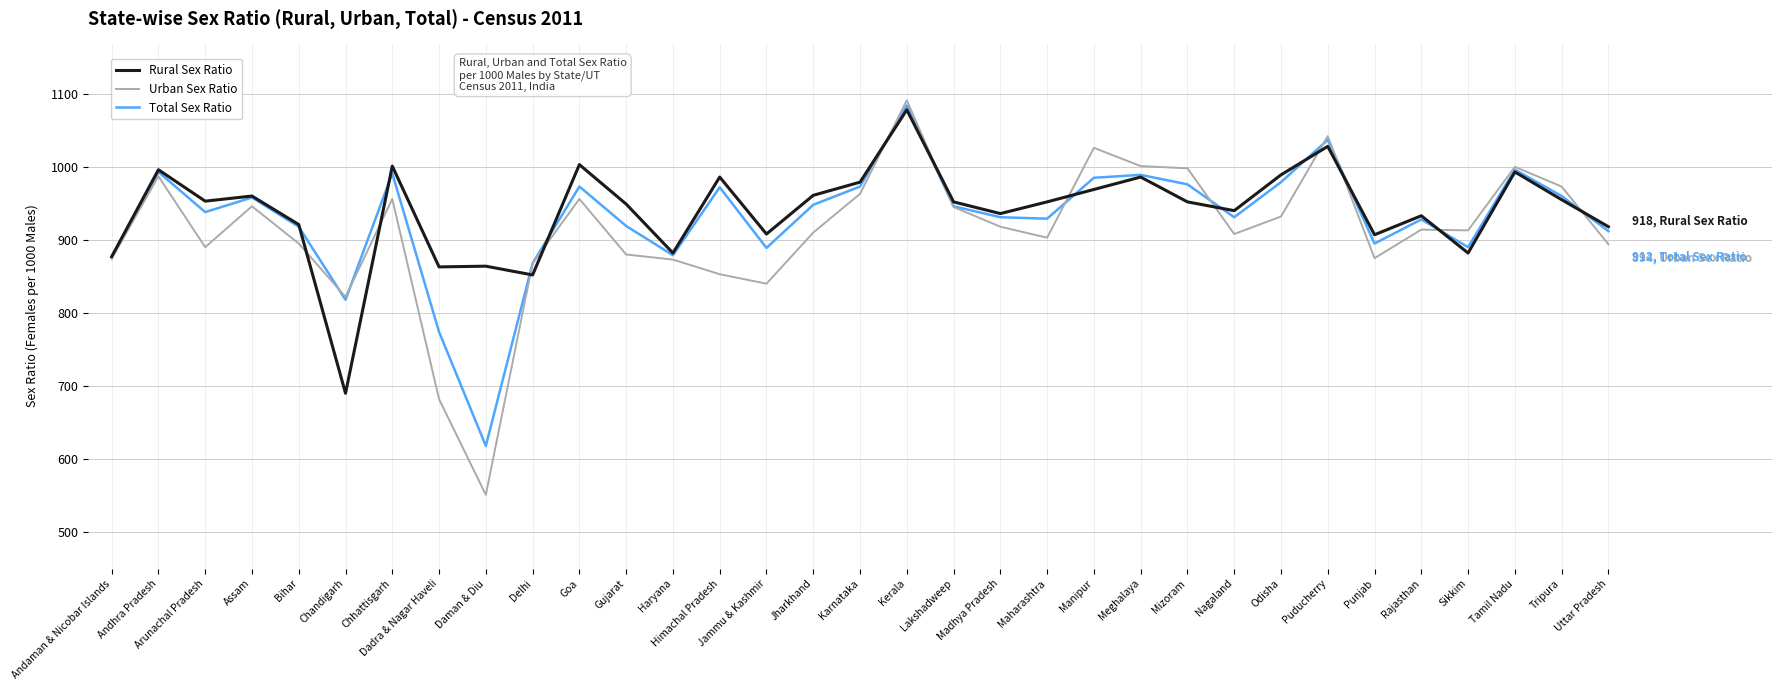

The Total Sex Ratio series shows 979 at Odisha. True or false?

True